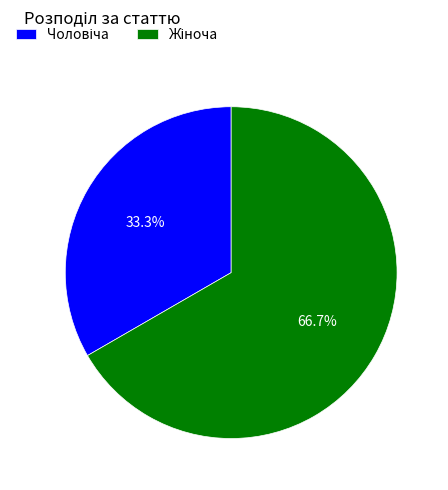

Is there any slice that represents more than half of the pie?

Yes